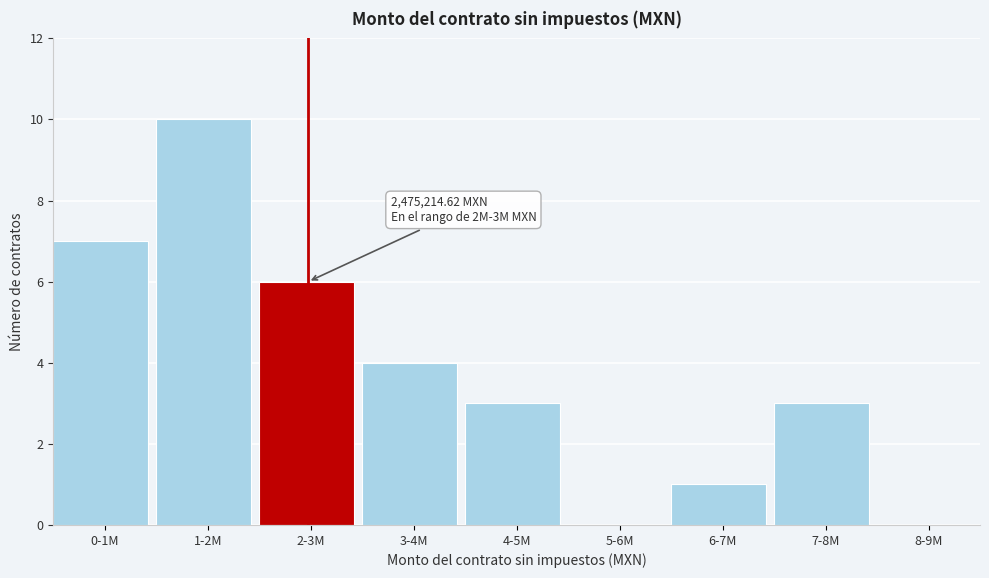

Reading left to right, what are all the values shown in this chart?

0-1M=7	1-2M=10	2-3M=6	3-4M=4	4-5M=3	5-6M=0	6-7M=1	7-8M=3	8-9M=0